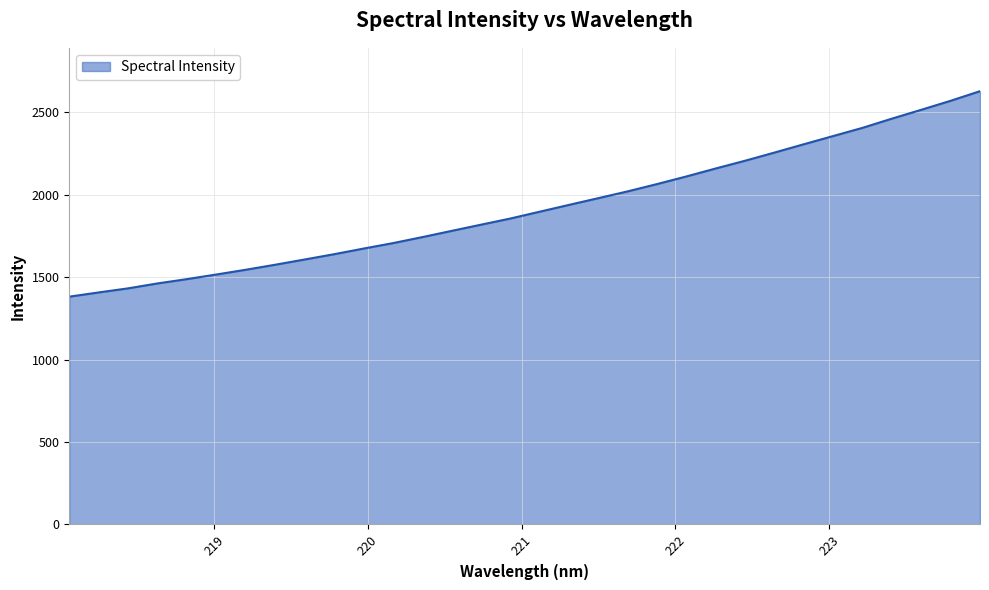

What is the difference between the maximum and minimum values?

1246.7